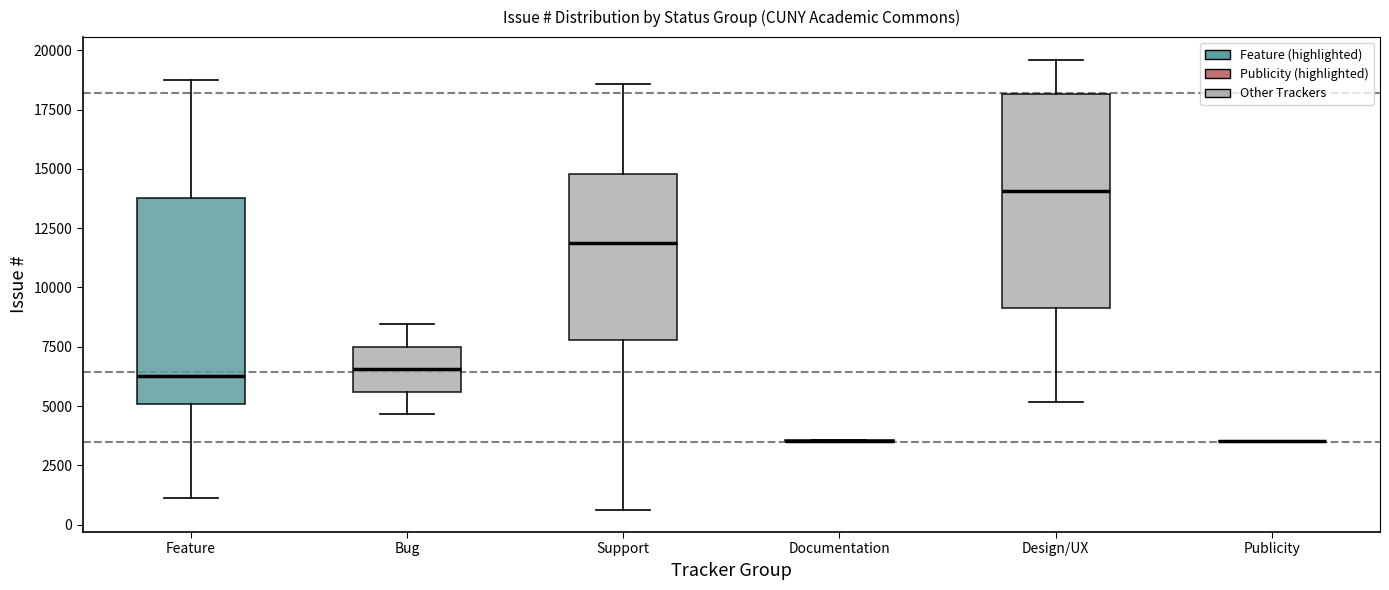

Where does the median line of the box for Design/UX sit on the y-axis? The values are not printed on the chart, so give them approximately, as read against the axis.

14000